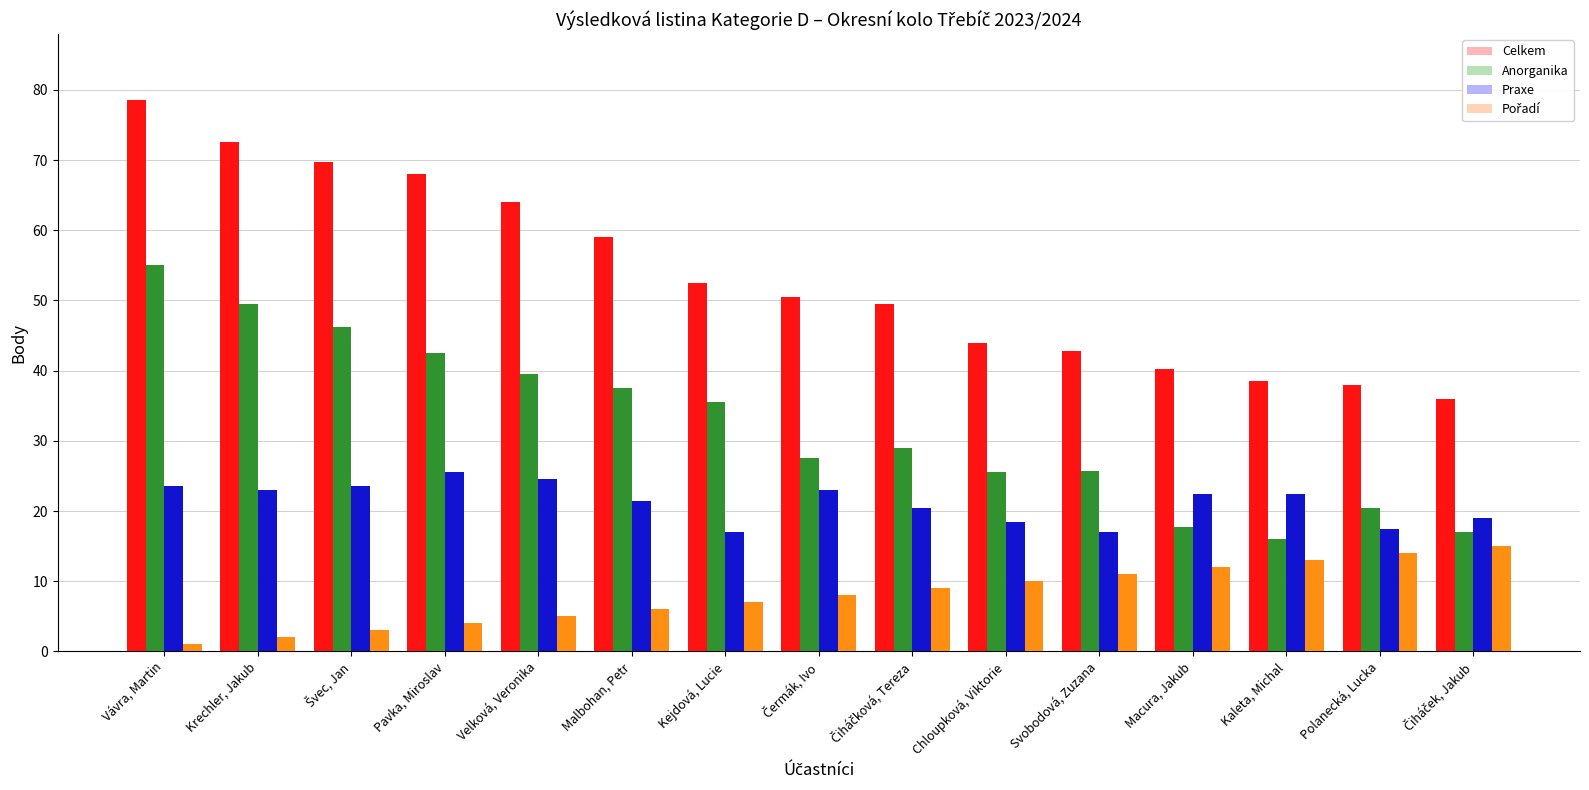

How many data points in Anorganika are above 29?

7